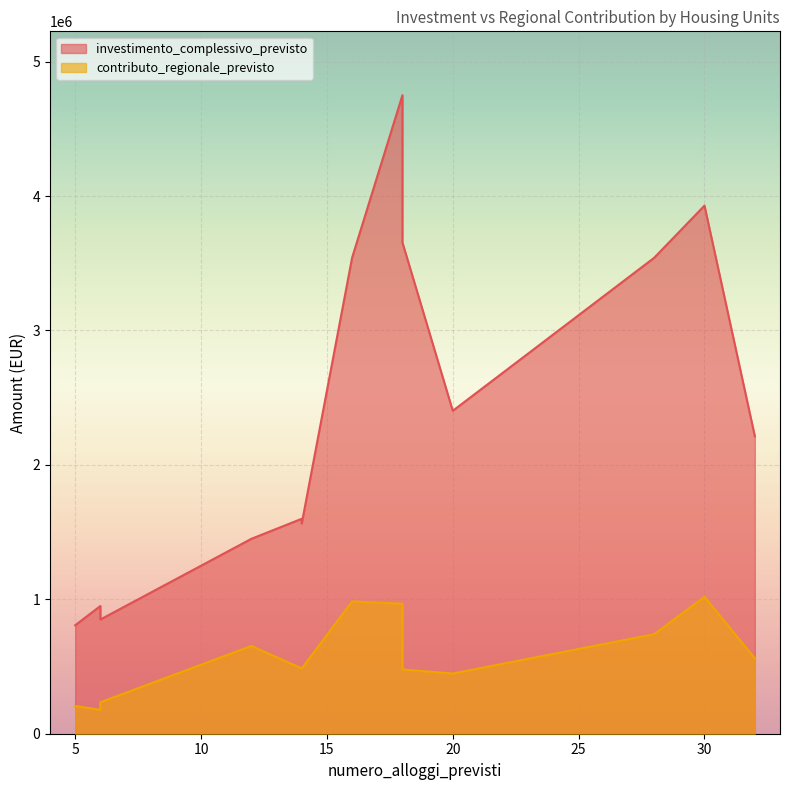

At which category does the chart reach its minimum across all series?

6